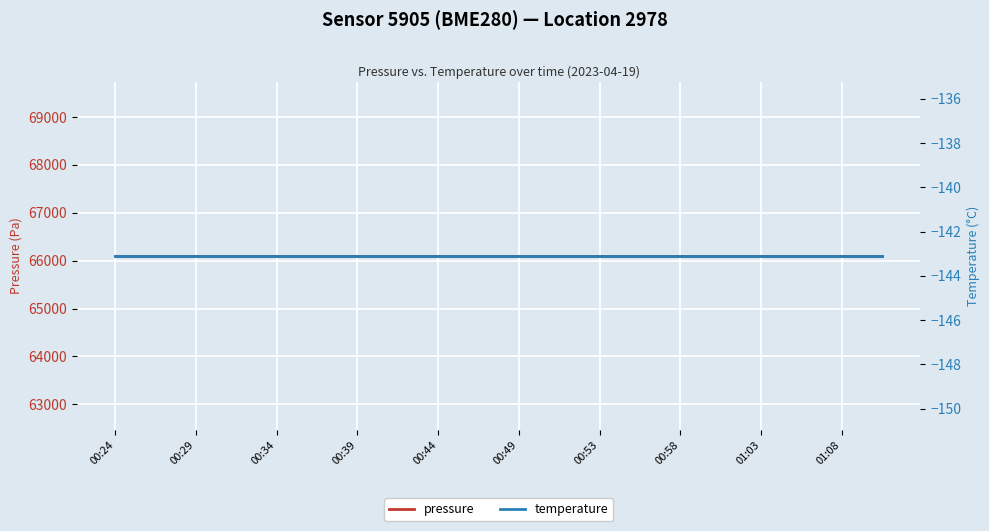

What is the difference between the highest and lowest values at 00:39?

66247.5